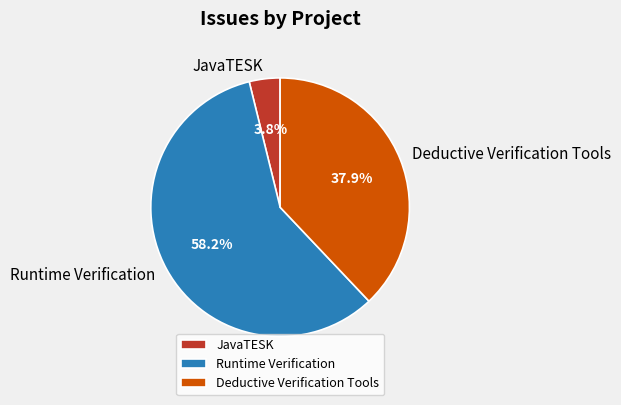

How many slices are in this pie chart?

3